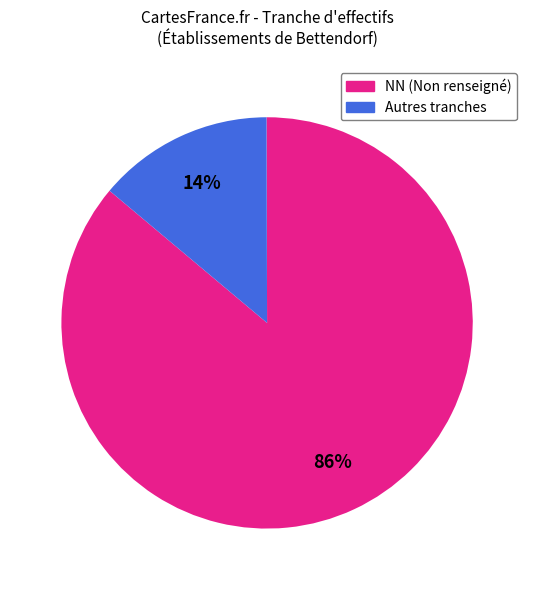

To the nearest percent, what is the difference between the largest and smallest slice percentages?

72%